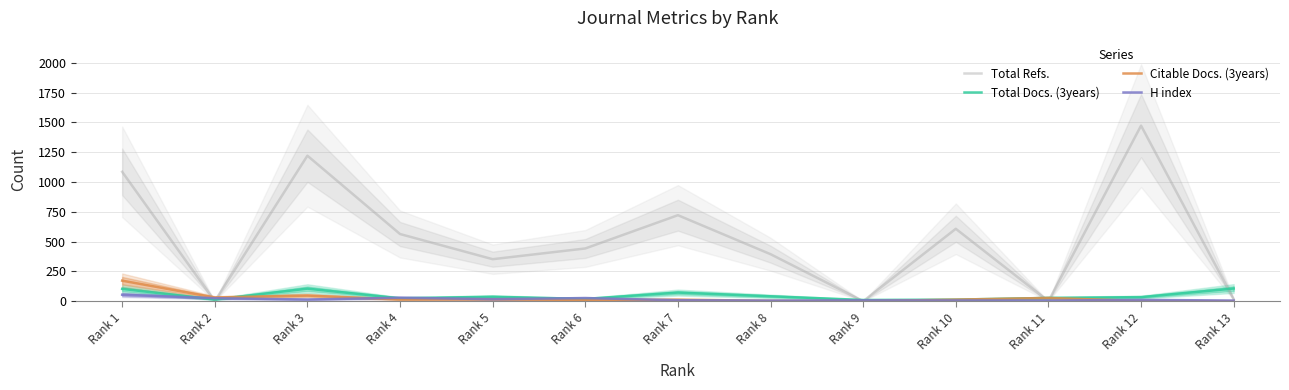

Rank the series at Rank 9 from highest to lowest value.

Total Docs. (3years), H index, Total Refs., Citable Docs. (3years)